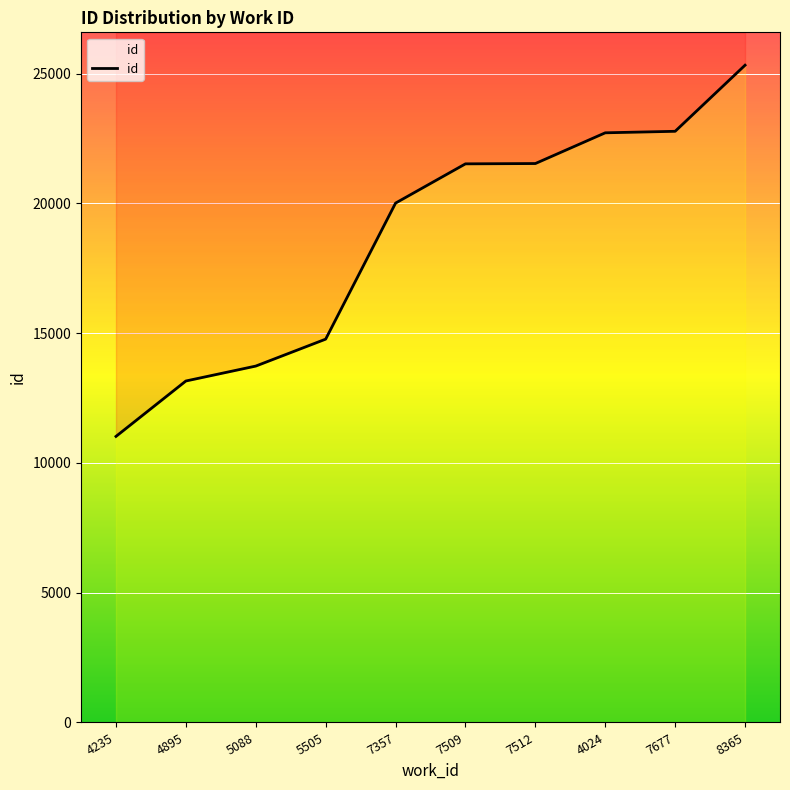

Where is the data nearest to the value 18173?

7357